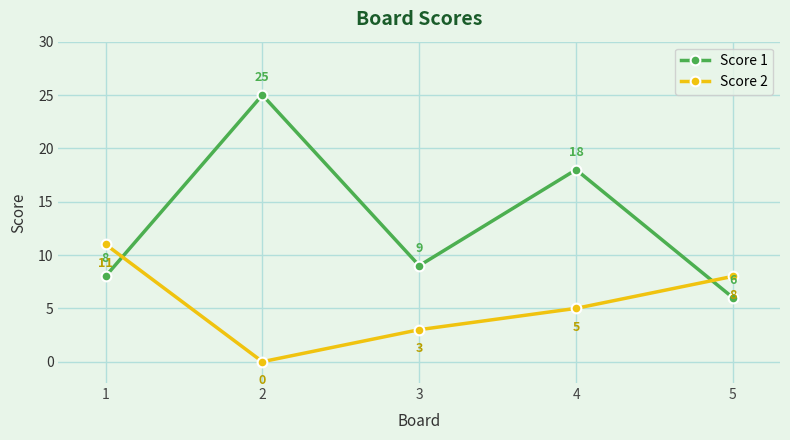

What are all the series names shown in the legend?

Score 1, Score 2